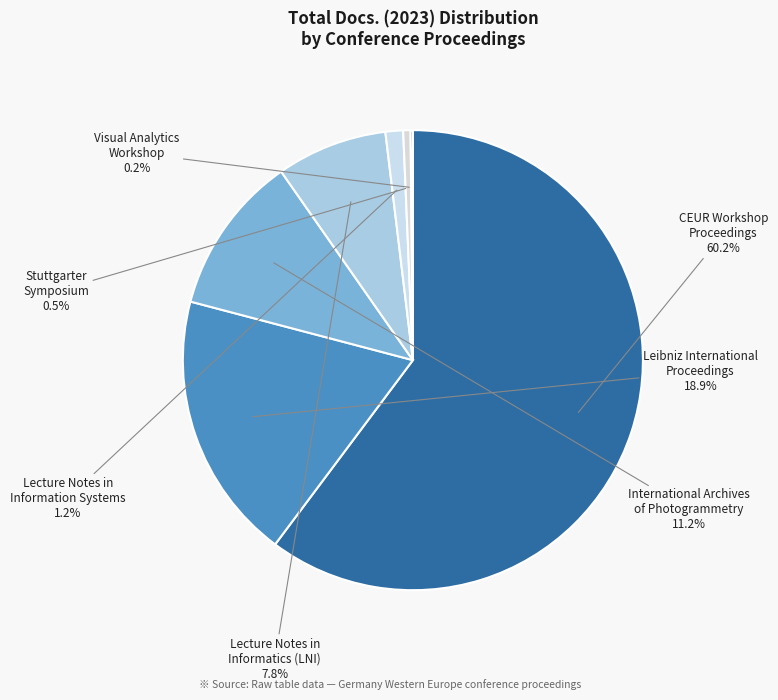

Which slice is the largest?

CEUR Workshop Proceedings